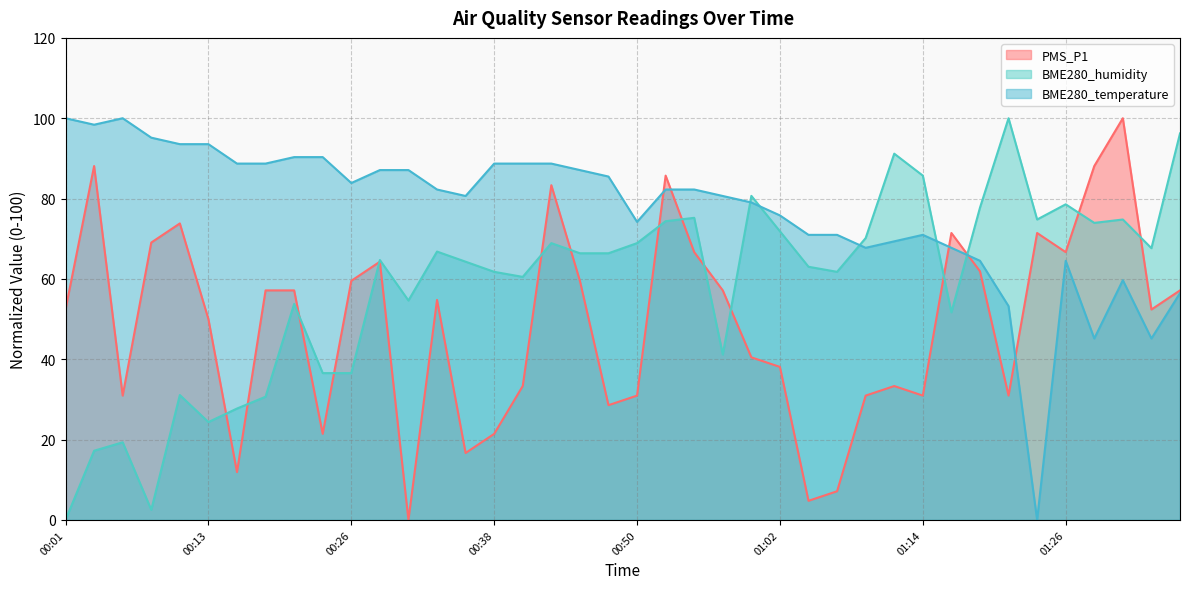

What is the difference between the maximum and minimum values in the PMS_P1 series?

100.0